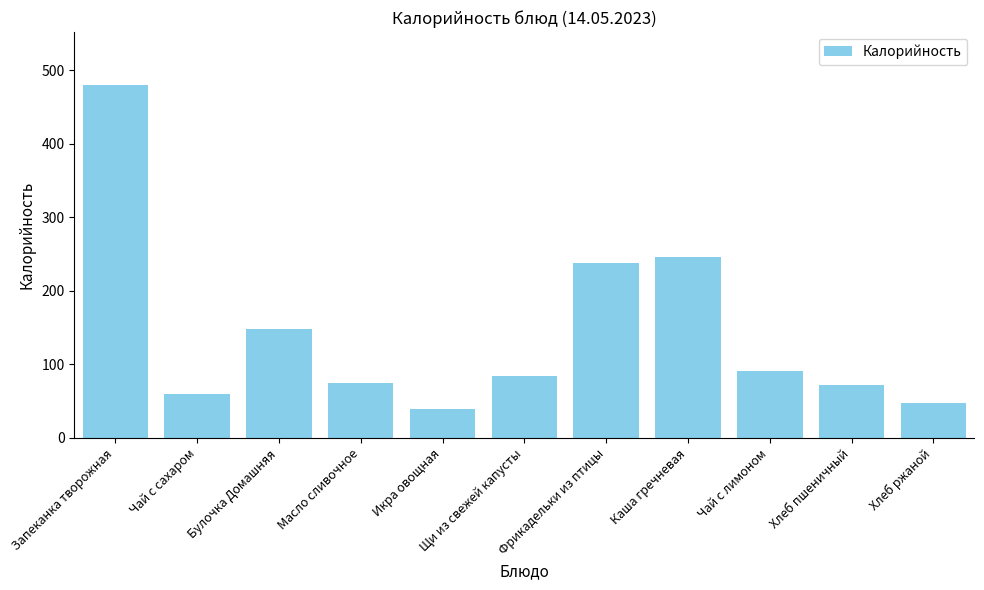

Reading left to right, extract all data points from this chart.

480.0	60.0	148.0	75.0	39.6	84.8	238.5	246.0	91.0	72.0	48.0